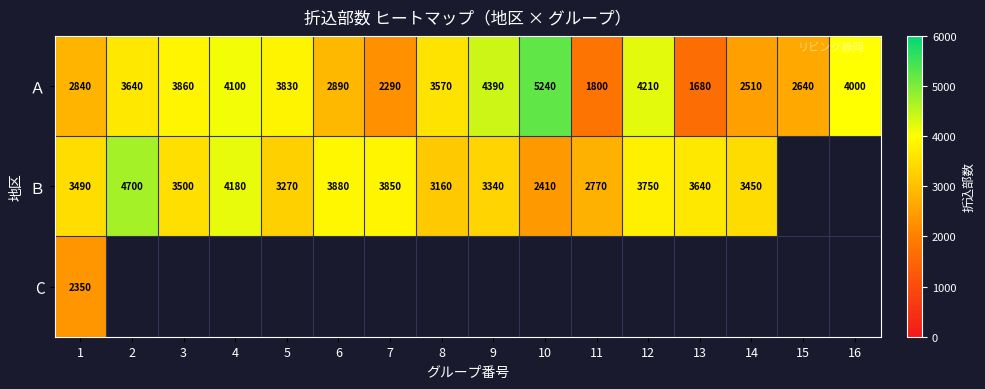

Between 6 and 9, which is larger?

9